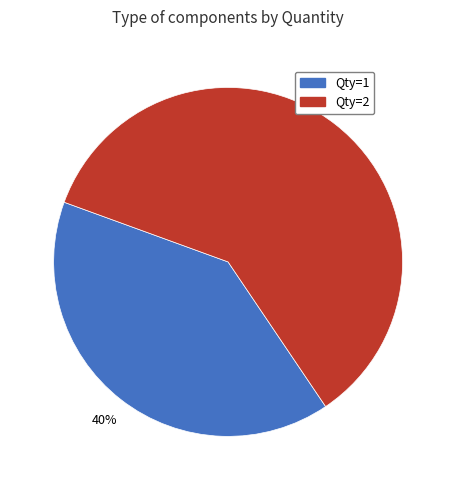

To the nearest percent, what is the difference between the largest and smallest slice percentages?

20%